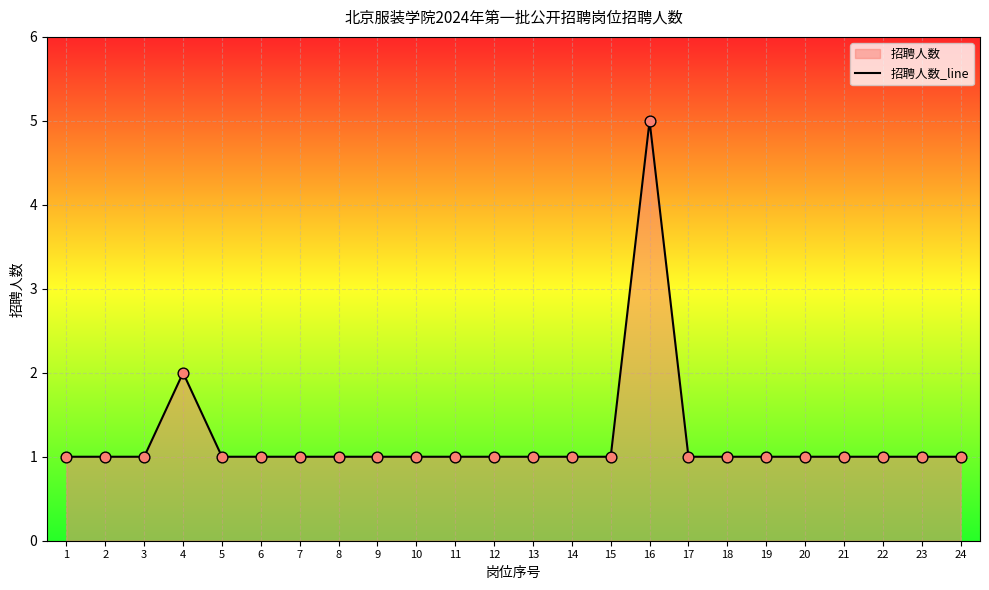

Which has a higher value, 9 or 17?

9